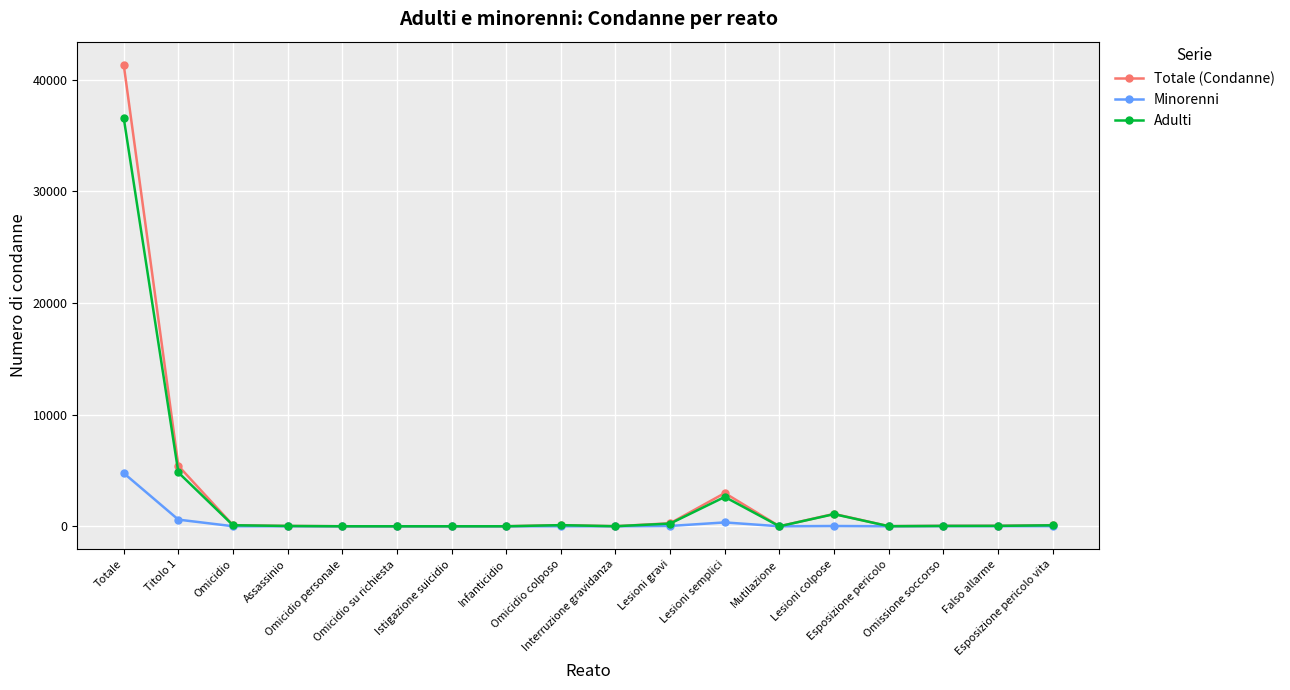

What is the label of the 7th point from the right?

Lesioni semplici